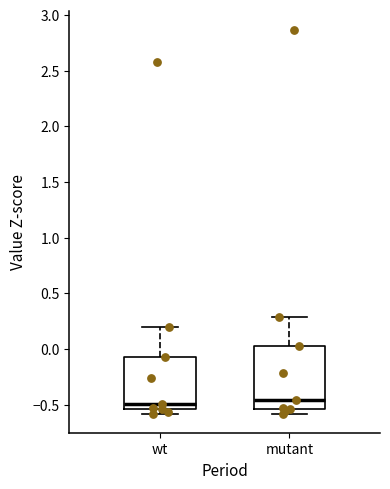

Reading left to right, transcribe this box plot: for each box, give where its median line is, the range the box spans, and where its two whiskers end, as read against the y-axis. The values are not printed on the chart, so give them approximately, as read against the axis.

wt: median -0.50, box -0.55 to -0.05, whiskers -0.60 to 0.20
mutant: median -0.45, box -0.55 to 0.00, whiskers -0.60 to 0.30